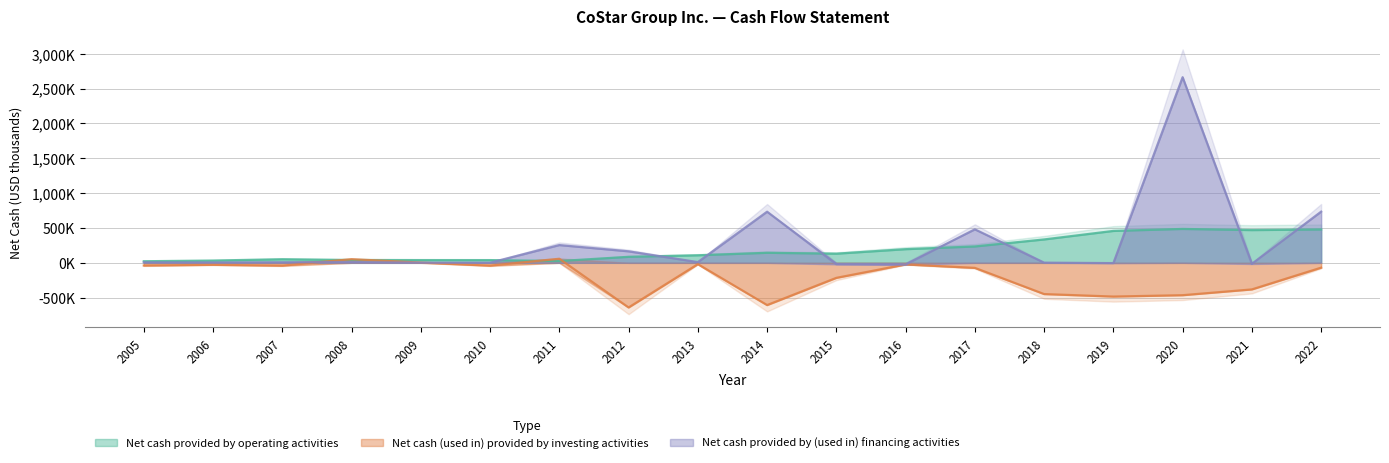

Rank the series at 2022 from highest to lowest value.

Net cash provided by (used in) financing activities, Net cash provided by operating activities, Net cash (used in) provided by investing activities